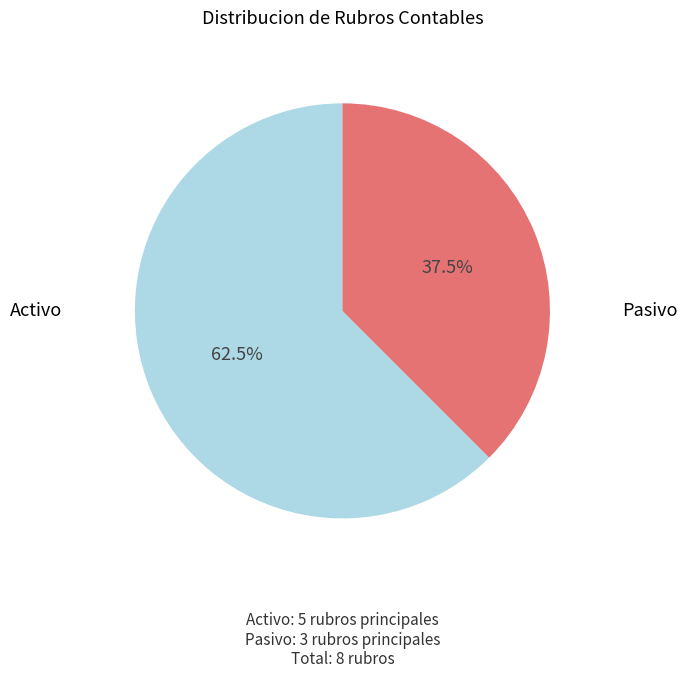

To the nearest percent, what is the combined percentage of Pasivo and Activo?

100%